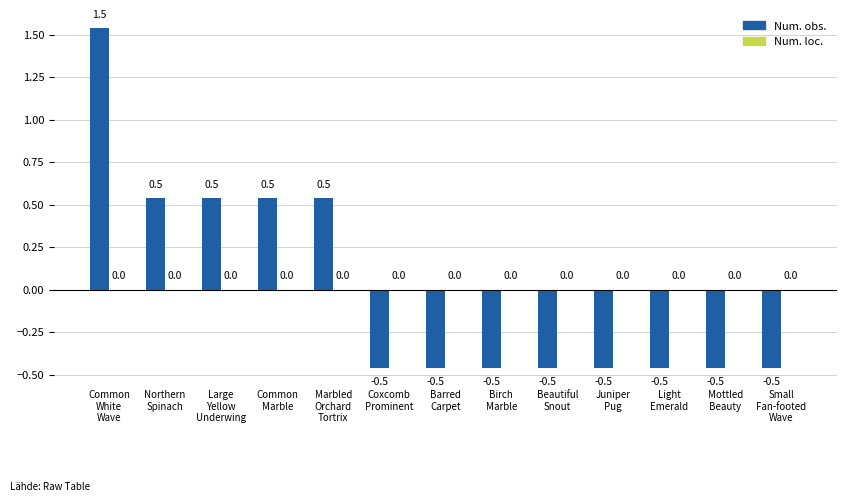

Does the chart contain stacked bars?

No